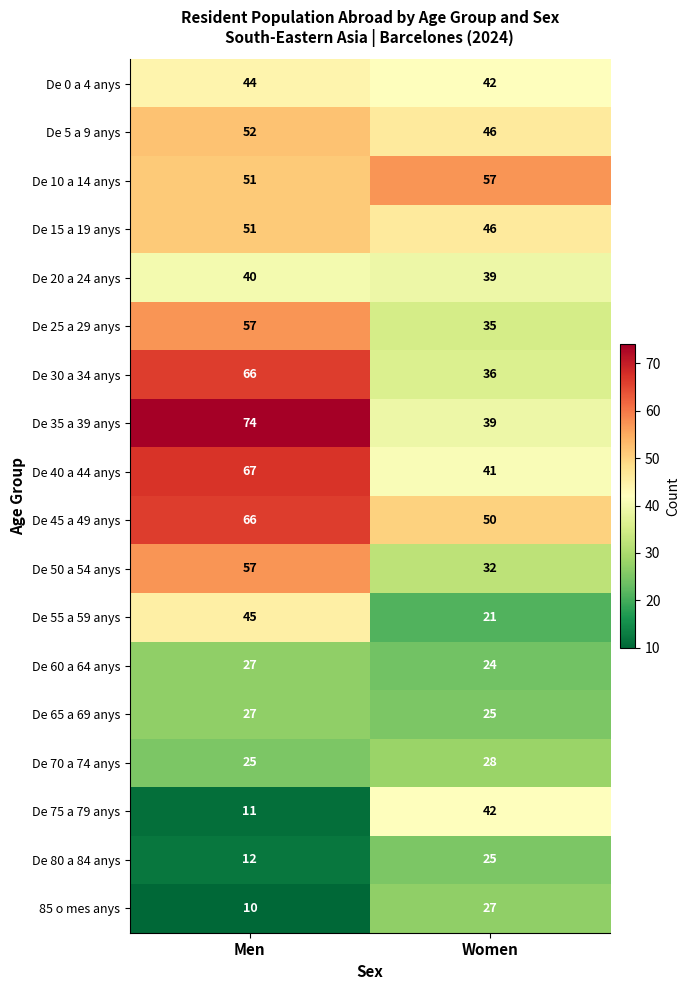

List the labels in order of De 40 a 44 anys value, largest first.

Men, Women